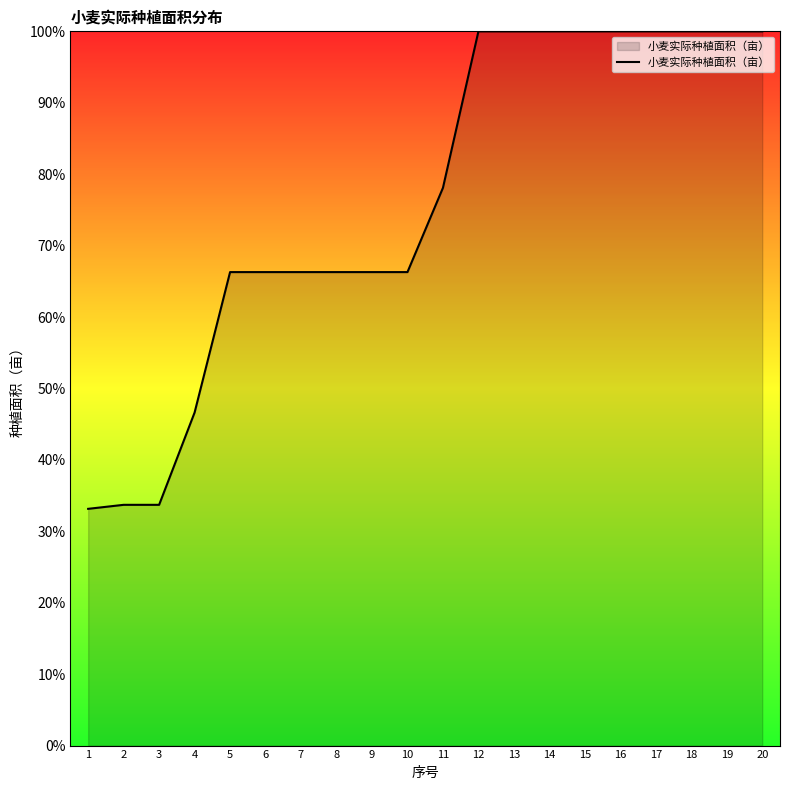

What is the average value?

76.2